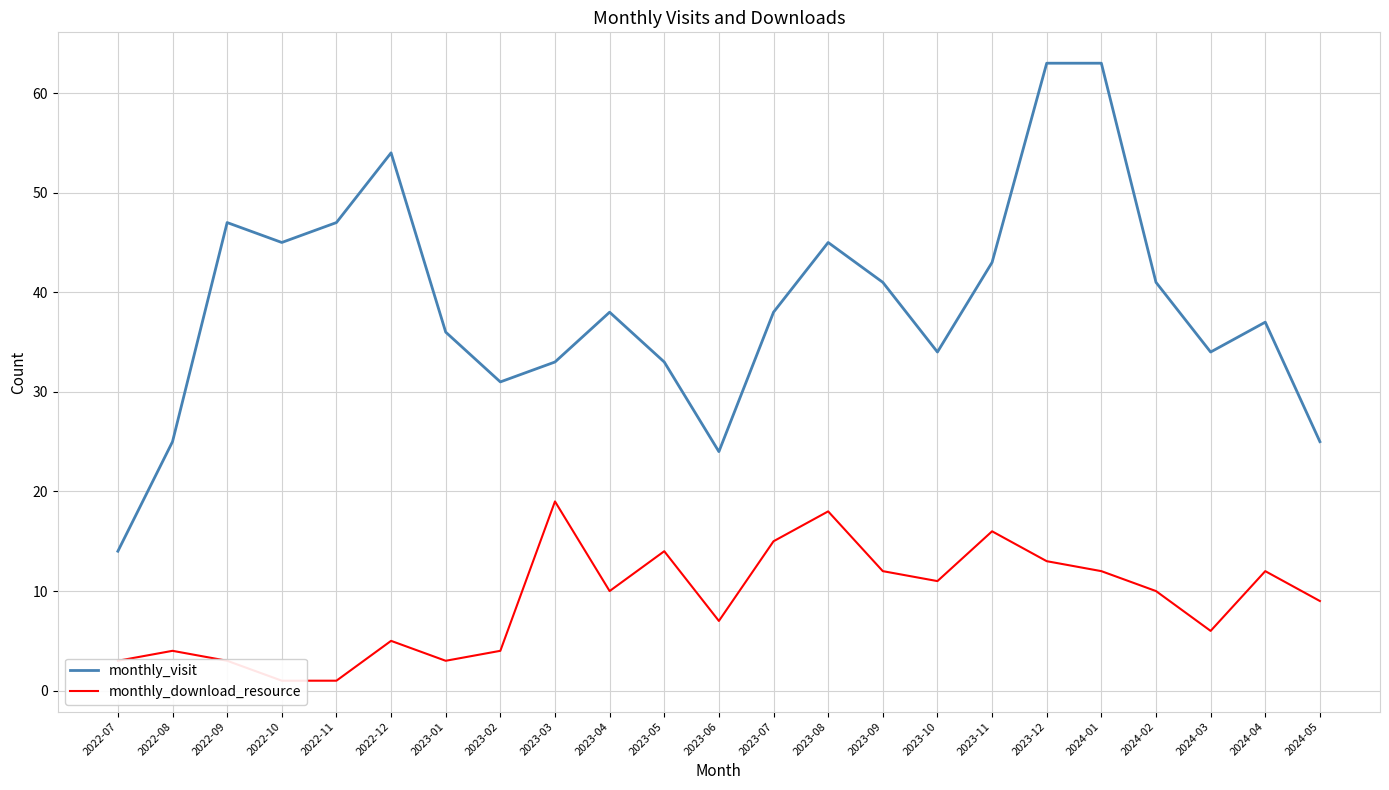

What is the total value across all series at 2024-05?

34